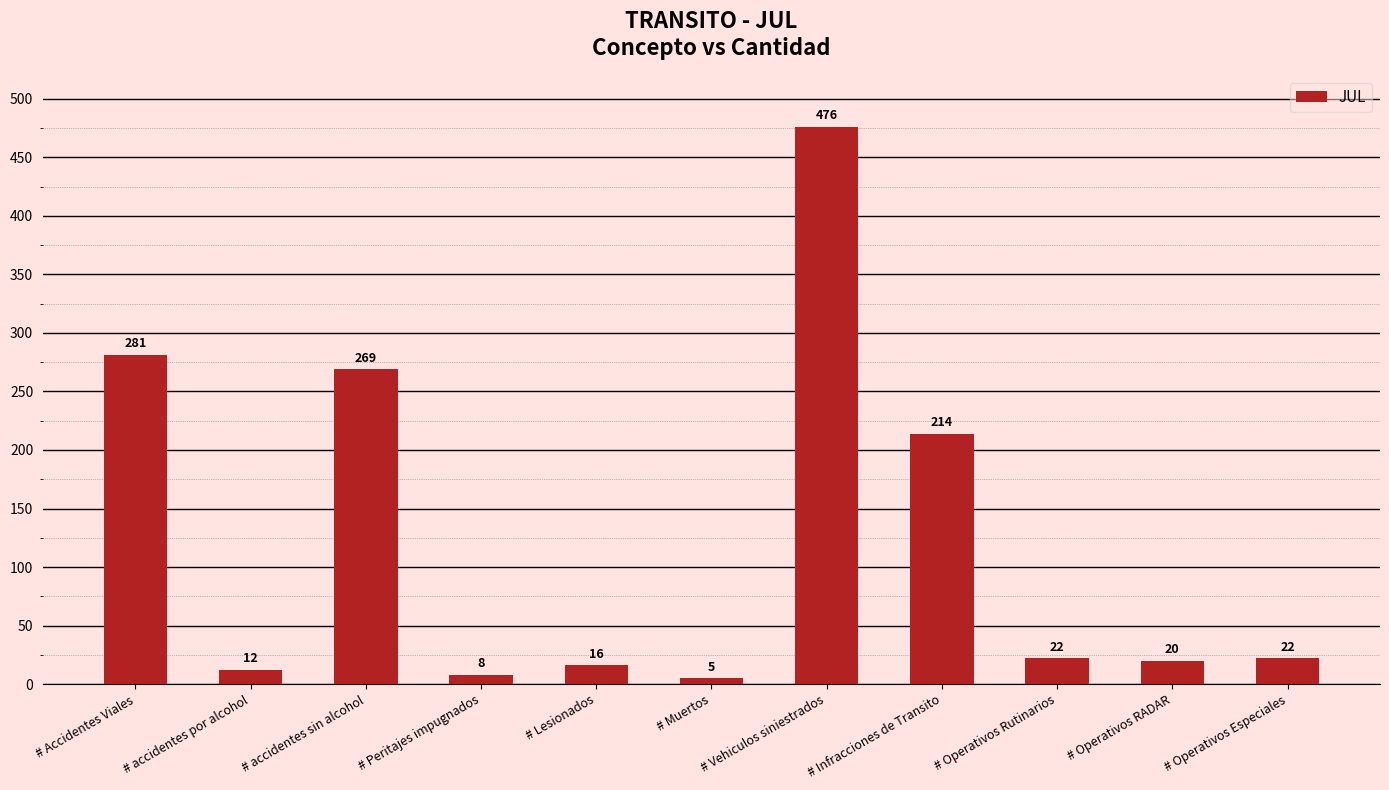

At which label is the value closest to 240?

# Infracciones de Transito